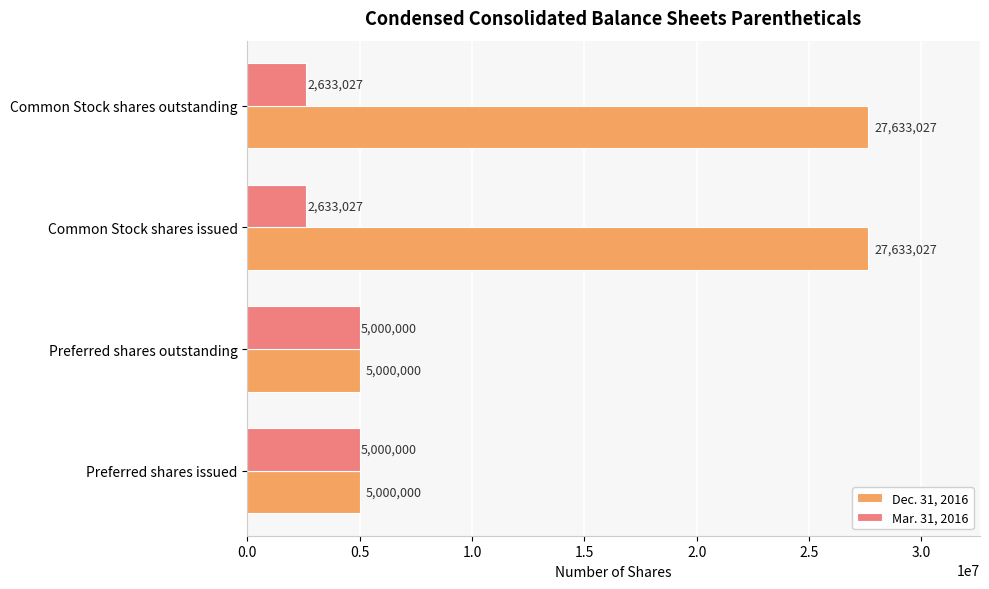

Between Preferred shares outstanding and Common Stock shares issued, which series saw the biggest shift?

Dec. 31, 2016